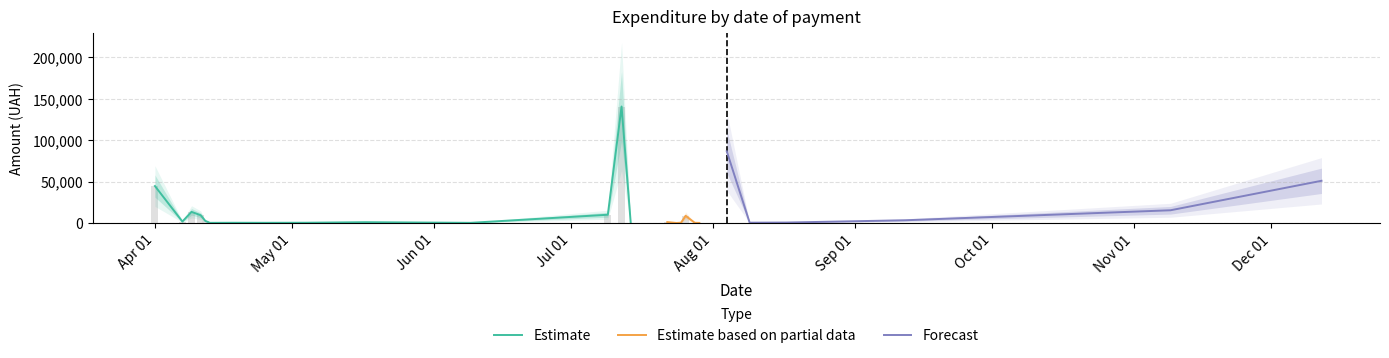

Does the chart contain any negative values?

No